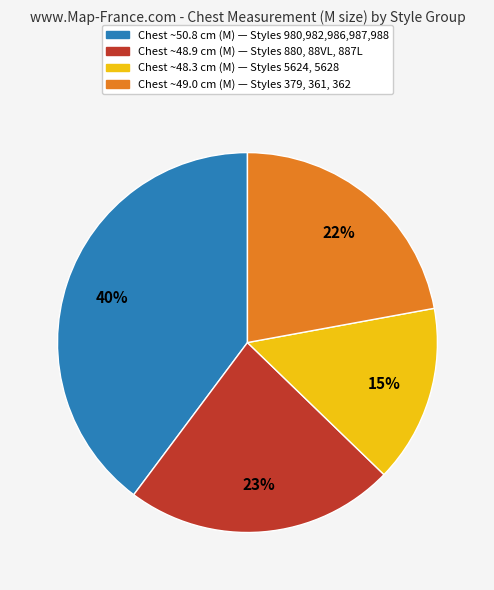

To the nearest percent, what is the difference between the largest and smallest slice percentages?

25%